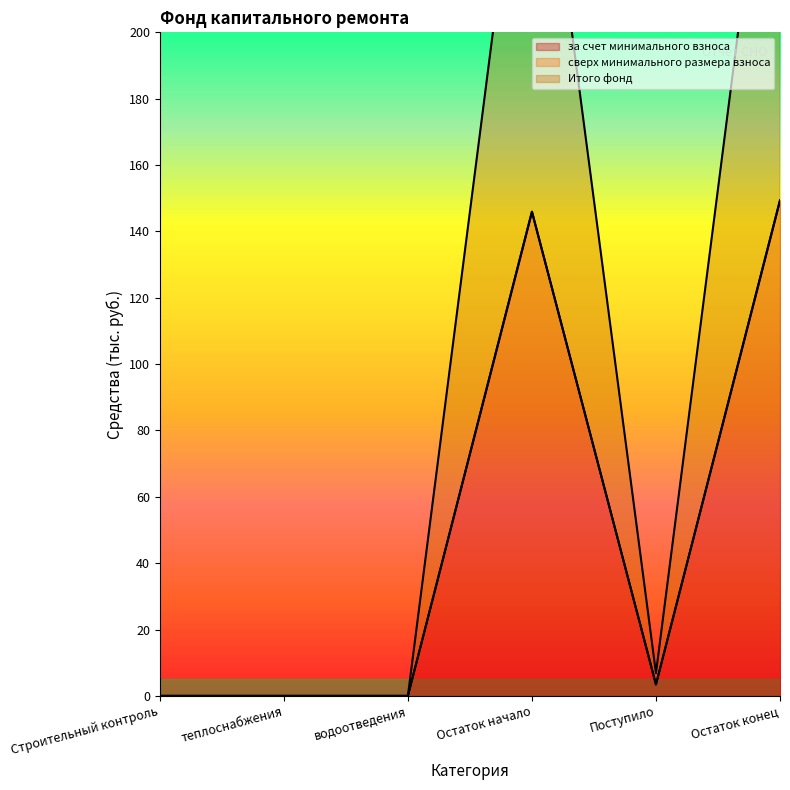

What is the difference between the maximum and minimum values in the Итого фонд series?

149.4